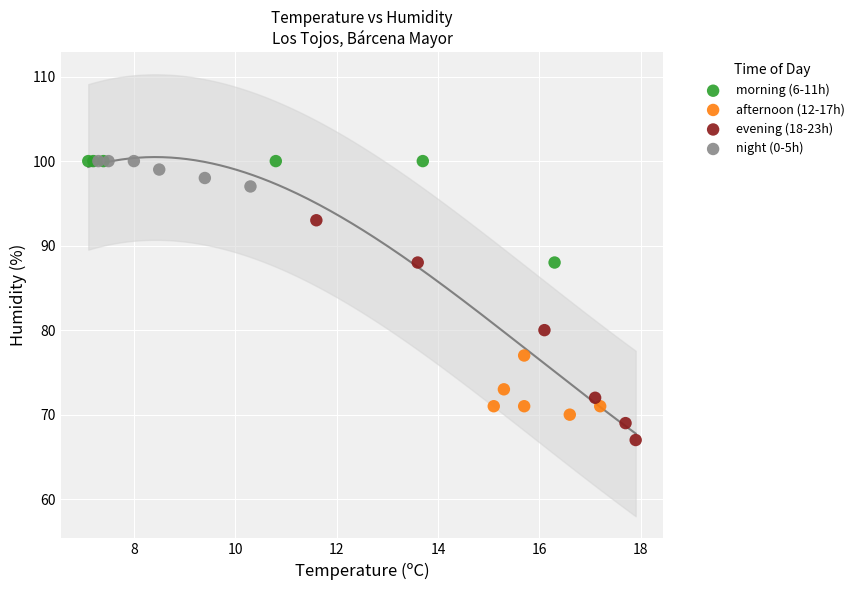

Which series reaches the minimum Y coordinate?

evening (18-23h)